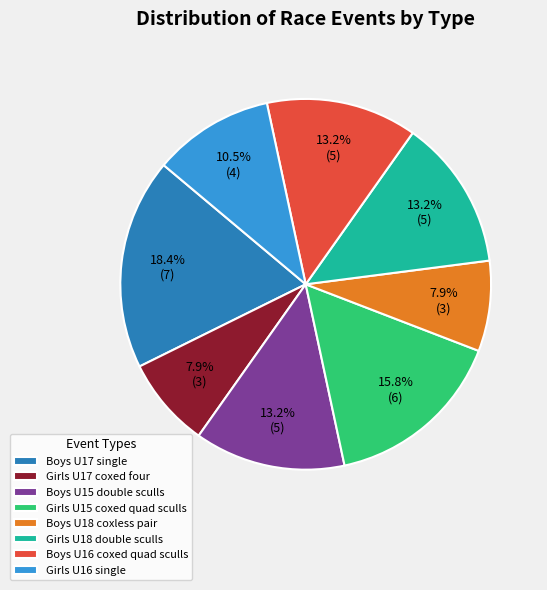

Is there any slice that represents more than half of the pie?

No